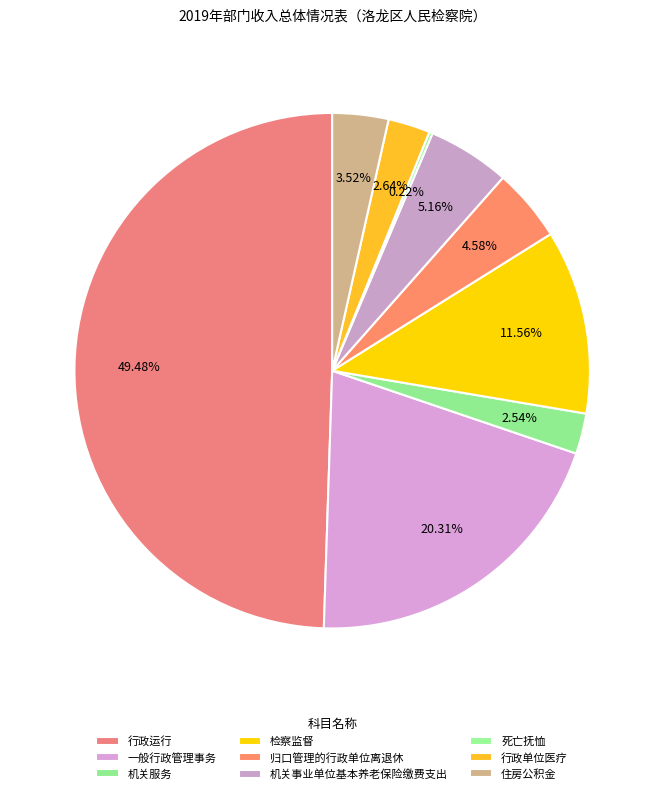

Between 机关服务 and 检察监督, which is larger?

检察监督